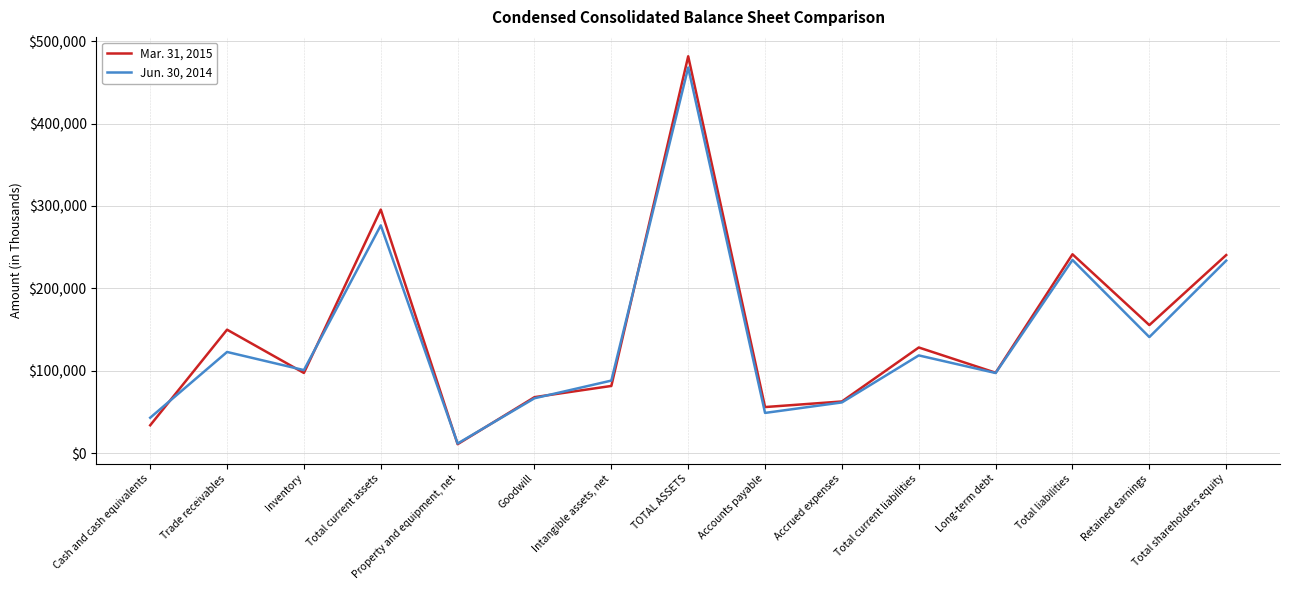

Is the value of Mar. 31, 2015 at Total current assets greater than the value of Jun. 30, 2014 at Accrued expenses?

Yes